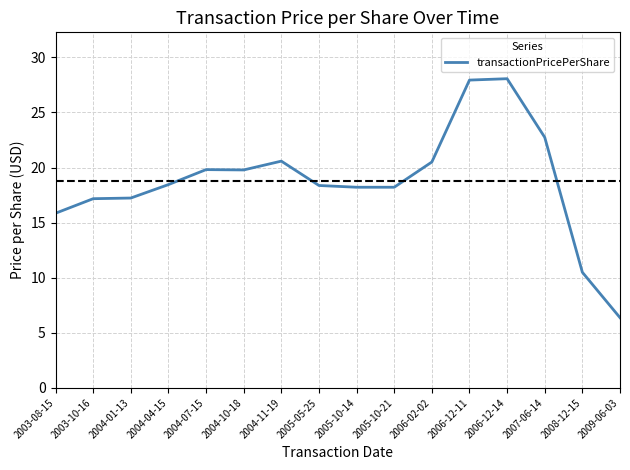

What is the difference between the values at 2005-05-25 and 2003-10-16?

1.2